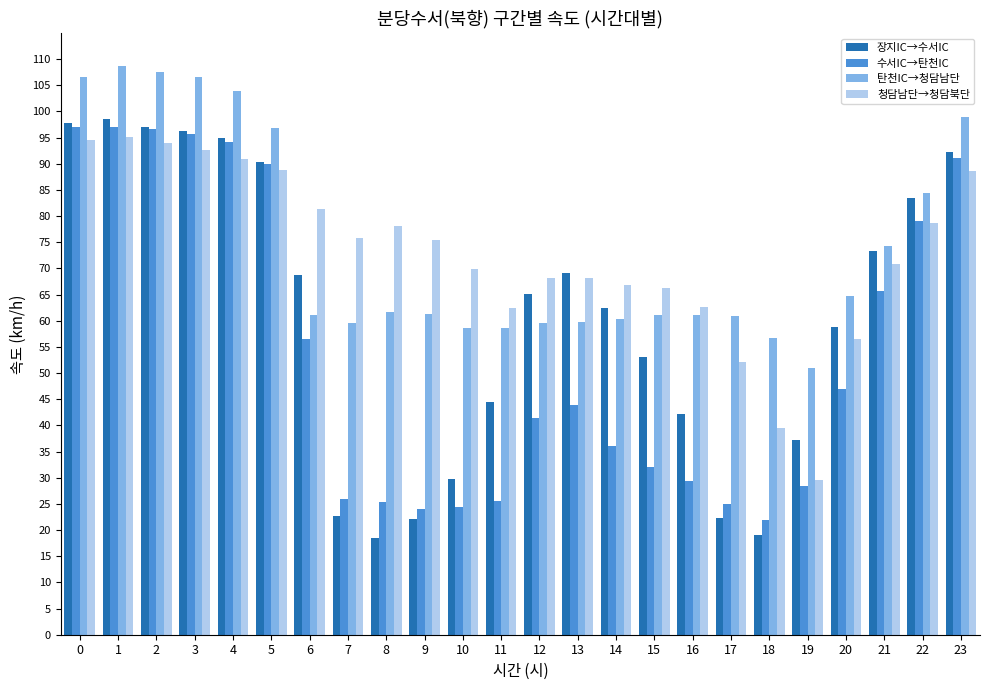

Between 6 and 12, which series saw the biggest shift?

수서IC→탄천IC